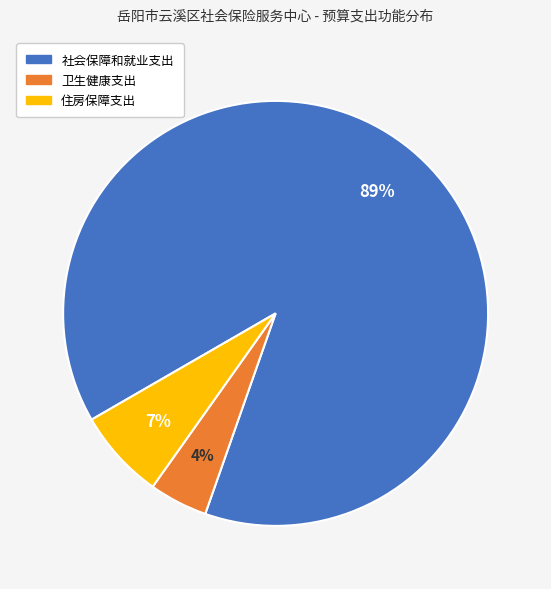

True or false: 住房保障支出 accounts for 7% of the total.

True